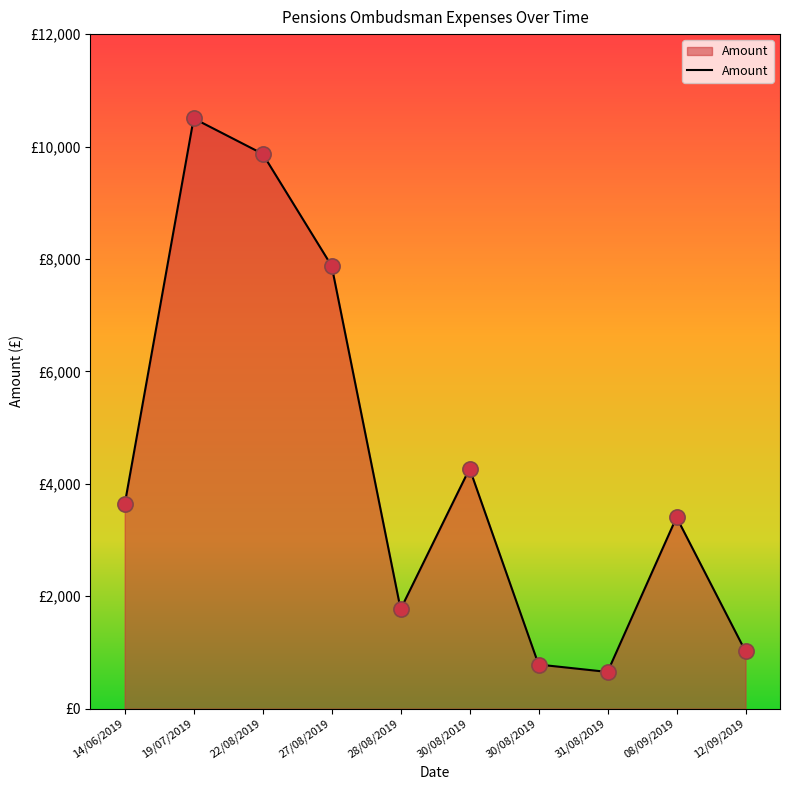

What is the change in value from 22/08/2019 to 30/08/2019?

-5598.0